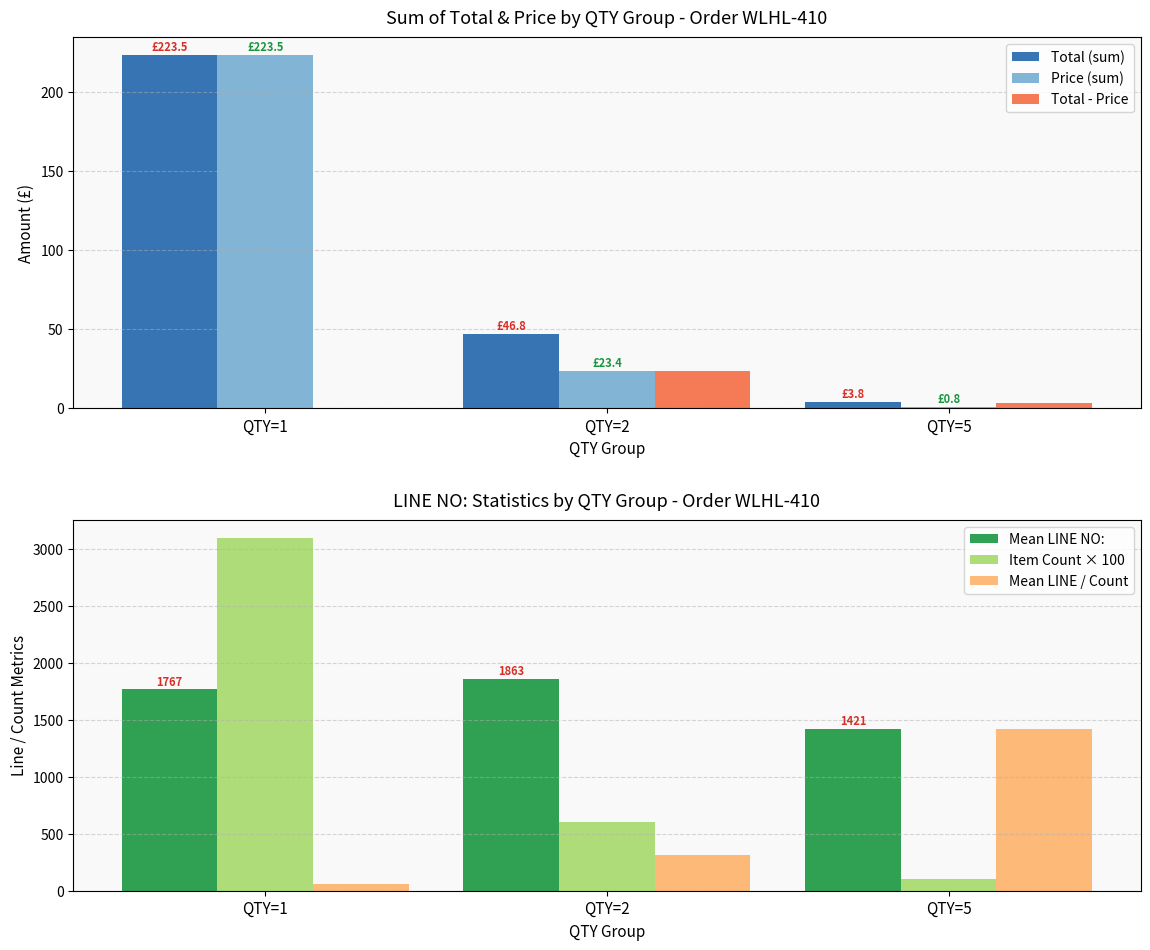

What is the value of the Mean LINE NO: bar at the 2nd from the left?

1862.8